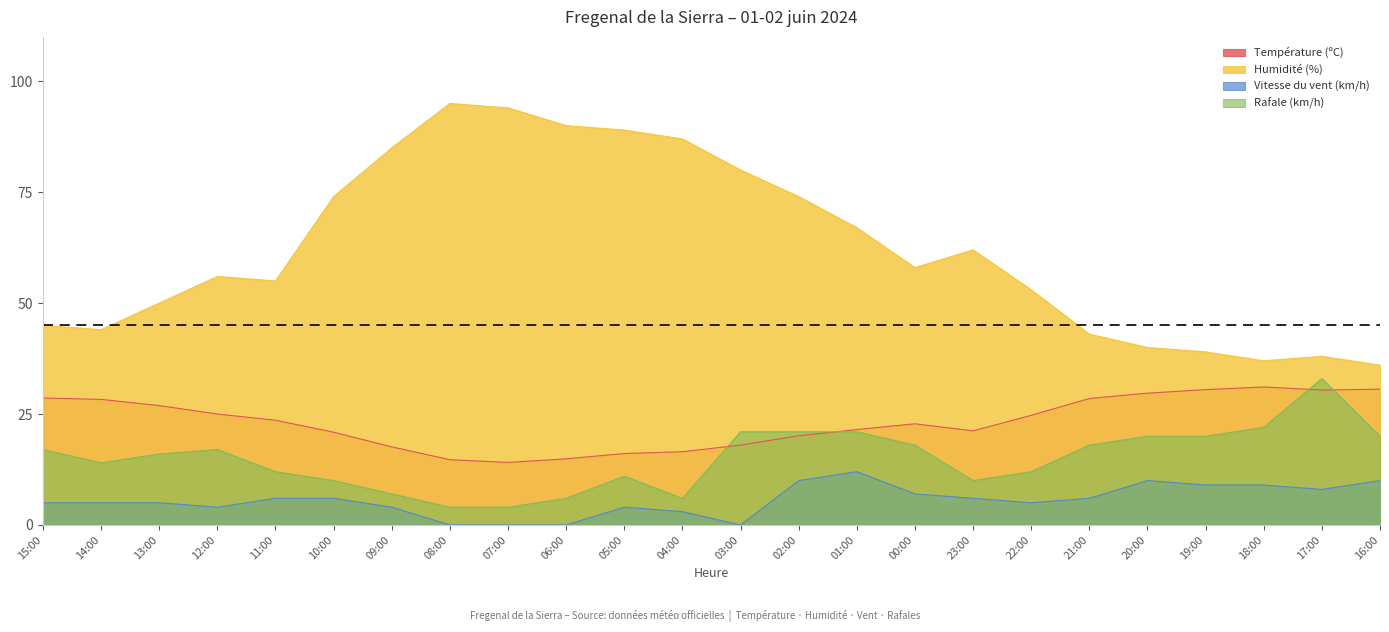

What is the total value across all series at 08:00?

113.7